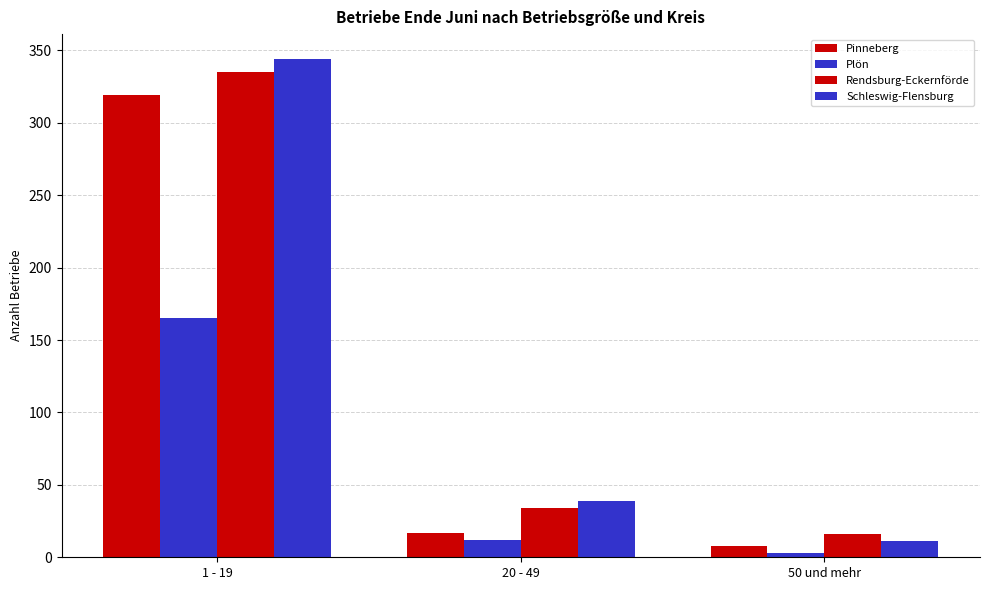

What is the difference between the second highest and minimum values in the Rendsburg-Eckernförde series?

18